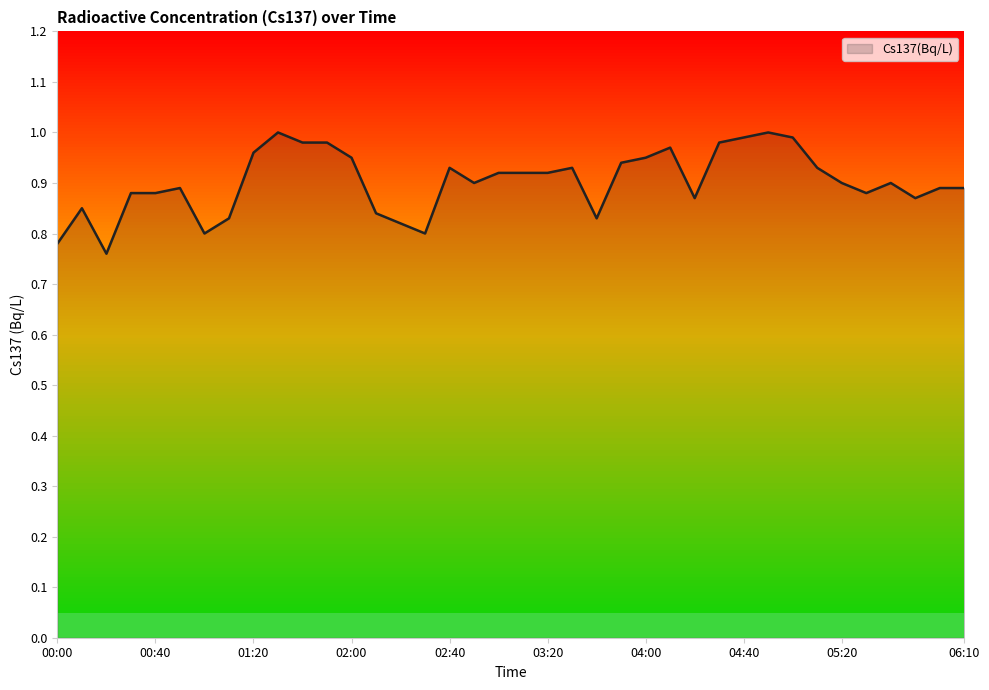

What is the label of the 34th point from the right?

00:40